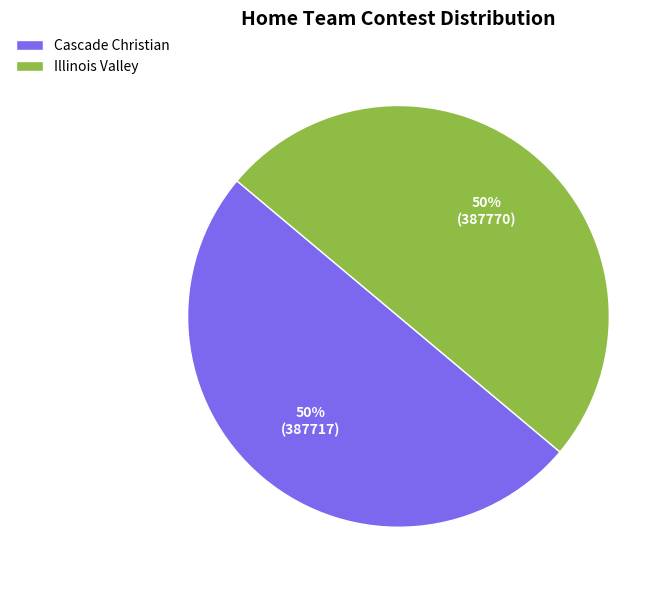

Do Illinois Valley and Cascade Christian together represent more than half of the pie?

Yes